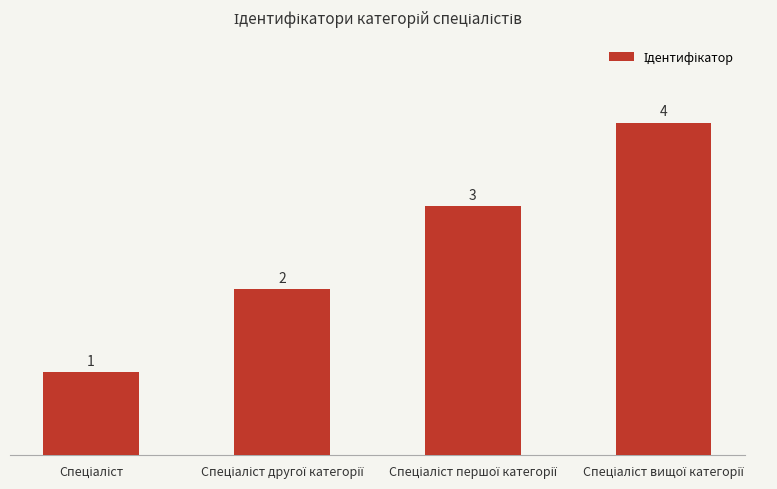

What is the value of the 2nd bar from the left?

2